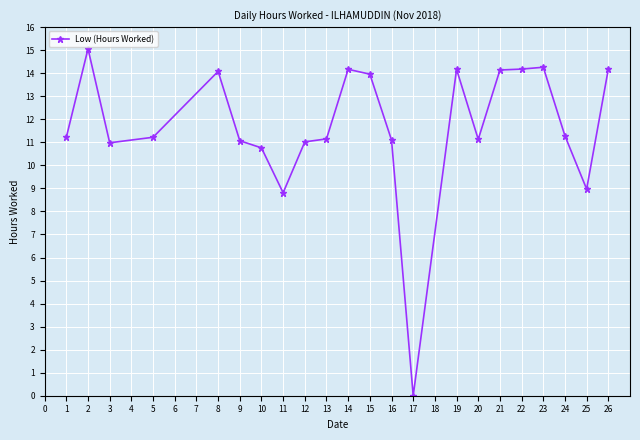

Is it true that the value at 3 is 11.0?

True